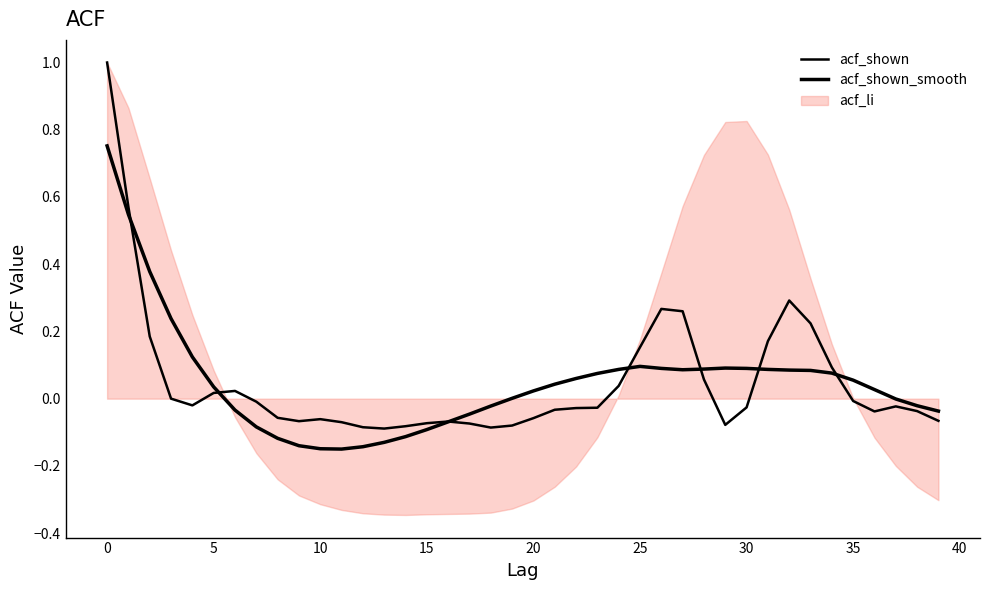

True or false: acf_shown_smooth has more than 1 points higher than both neighbors.

True